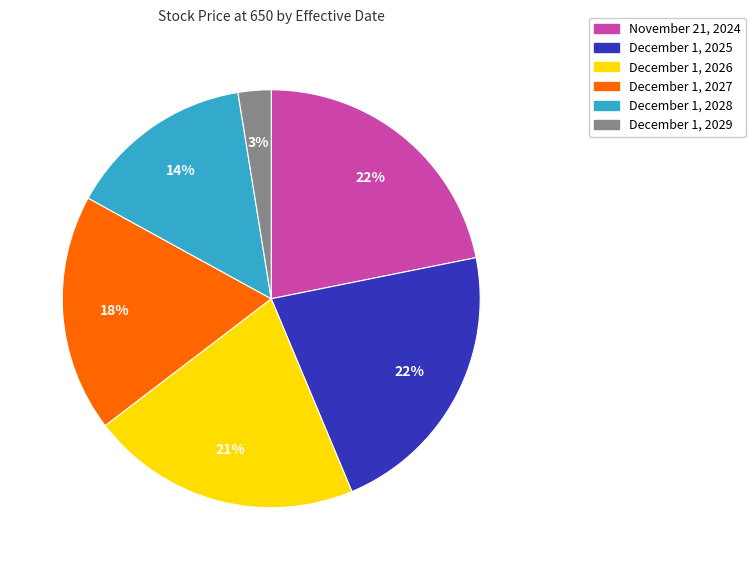

What is the smallest slice in the pie chart?

December 1, 2029